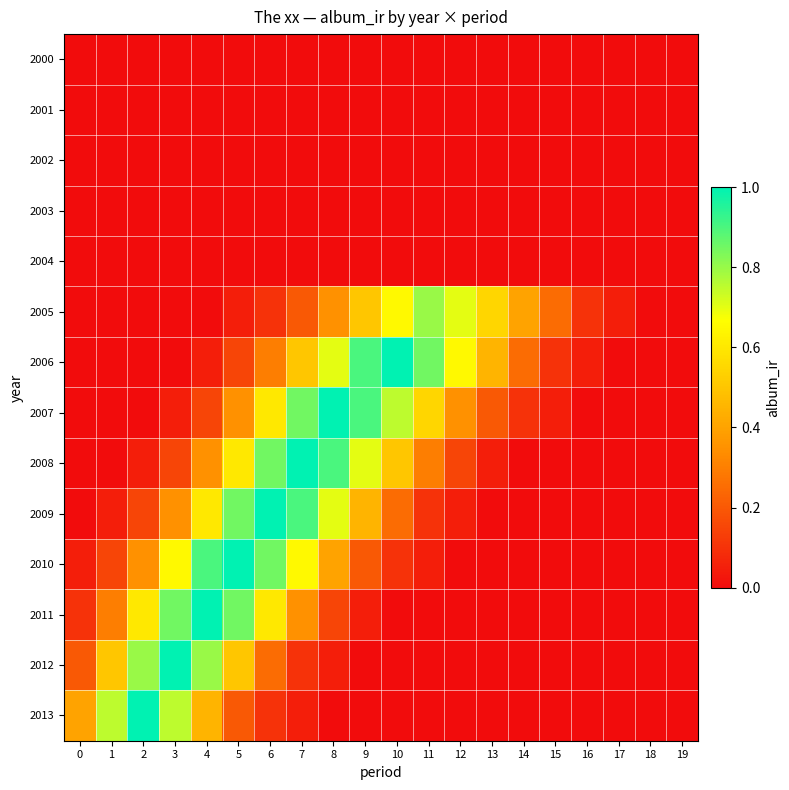

Reading right to left, what are all the values shown in this chart?

2000: 19=0.0	18=0.0	17=0.0	16=0.0	15=0.0	14=0.0	13=0.0	12=0.0	11=0.0	10=0.0	9=0.0	8=0.0	7=0.0	6=0.0	5=0.0	4=0.0	3=0.0	2=0.0	1=0.0	0=0.0
2001: 19=0.0	18=0.0	17=0.0	16=0.0	15=0.0	14=0.0	13=0.0	12=0.0	11=0.0	10=0.0	9=0.0	8=0.0	7=0.0	6=0.0	5=0.0	4=0.0	3=0.0	2=0.0	1=0.0	0=0.0
2002: 19=0.0	18=0.0	17=0.0	16=0.0	15=0.0	14=0.0	13=0.0	12=0.0	11=0.0	10=0.0	9=0.0	8=0.0	7=0.0	6=0.0	5=0.0	4=0.0	3=0.0	2=0.0	1=0.0	0=0.0
2003: 19=0.0	18=0.0	17=0.0	16=0.0	15=0.0	14=0.0	13=0.0	12=0.0	11=0.0	10=0.0	9=0.0	8=0.0	7=0.0	6=0.0	5=0.0	4=0.0	3=0.0	2=0.0	1=0.0	0=0.0
2004: 19=0.0	18=0.0	17=0.0	16=0.0	15=0.0	14=0.0	13=0.0	12=0.0	11=0.0	10=0.0	9=0.0	8=0.0	7=0.0	6=0.0	5=0.0	4=0.0	3=0.0	2=0.0	1=0.0	0=0.0
2005: 19=0.0	18=0.0	17=0.1	16=0.1	15=0.2	14=0.4	13=0.6	12=0.7	11=0.8	10=0.7	9=0.5	8=0.3	7=0.2	6=0.1	5=0.1	4=0.0	3=0.0	2=0.0	1=0.0	0=0.0
2006: 19=0.0	18=0.0	17=0.0	16=0.1	15=0.1	14=0.2	13=0.5	12=0.7	11=0.8	10=1.0	9=0.9	8=0.7	7=0.5	6=0.3	5=0.1	4=0.1	3=0.0	2=0.0	1=0.0	0=0.0
2007: 19=0.0	18=0.0	17=0.0	16=0.0	15=0.1	14=0.1	13=0.2	12=0.3	11=0.6	10=0.8	9=0.9	8=1.0	7=0.8	6=0.6	5=0.3	4=0.1	3=0.1	2=0.0	1=0.0	0=0.0
2008: 19=0.0	18=0.0	17=0.0	16=0.0	15=0.0	14=0.0	13=0.1	12=0.1	11=0.3	10=0.5	9=0.7	8=0.9	7=1.0	6=0.8	5=0.6	4=0.3	3=0.1	2=0.1	1=0.0	0=0.0
2009: 19=0.0	18=0.0	17=0.0	16=0.0	15=0.0	14=0.0	13=0.0	12=0.1	11=0.1	10=0.2	9=0.5	8=0.7	7=0.9	6=1.0	5=0.8	4=0.6	3=0.3	2=0.1	1=0.1	0=0.0
2010: 19=0.0	18=0.0	17=0.0	16=0.0	15=0.0	14=0.0	13=0.0	12=0.0	11=0.1	10=0.1	9=0.2	8=0.4	7=0.7	6=0.8	5=1.0	4=0.9	3=0.7	2=0.3	1=0.1	0=0.1
2011: 19=0.0	18=0.0	17=0.0	16=0.0	15=0.0	14=0.0	13=0.0	12=0.0	11=0.0	10=0.0	9=0.1	8=0.1	7=0.3	6=0.6	5=0.8	4=1.0	3=0.8	2=0.6	1=0.3	0=0.1
2012: 19=0.0	18=0.0	17=0.0	16=0.0	15=0.0	14=0.0	13=0.0	12=0.0	11=0.0	10=0.0	9=0.0	8=0.1	7=0.1	6=0.2	5=0.5	4=0.8	3=1.0	2=0.8	1=0.5	0=0.2
2013: 19=0.0	18=0.0	17=0.0	16=0.0	15=0.0	14=0.0	13=0.0	12=0.0	11=0.0	10=0.0	9=0.0	8=0.0	7=0.1	6=0.1	5=0.2	4=0.5	3=0.8	2=1.0	1=0.8	0=0.4